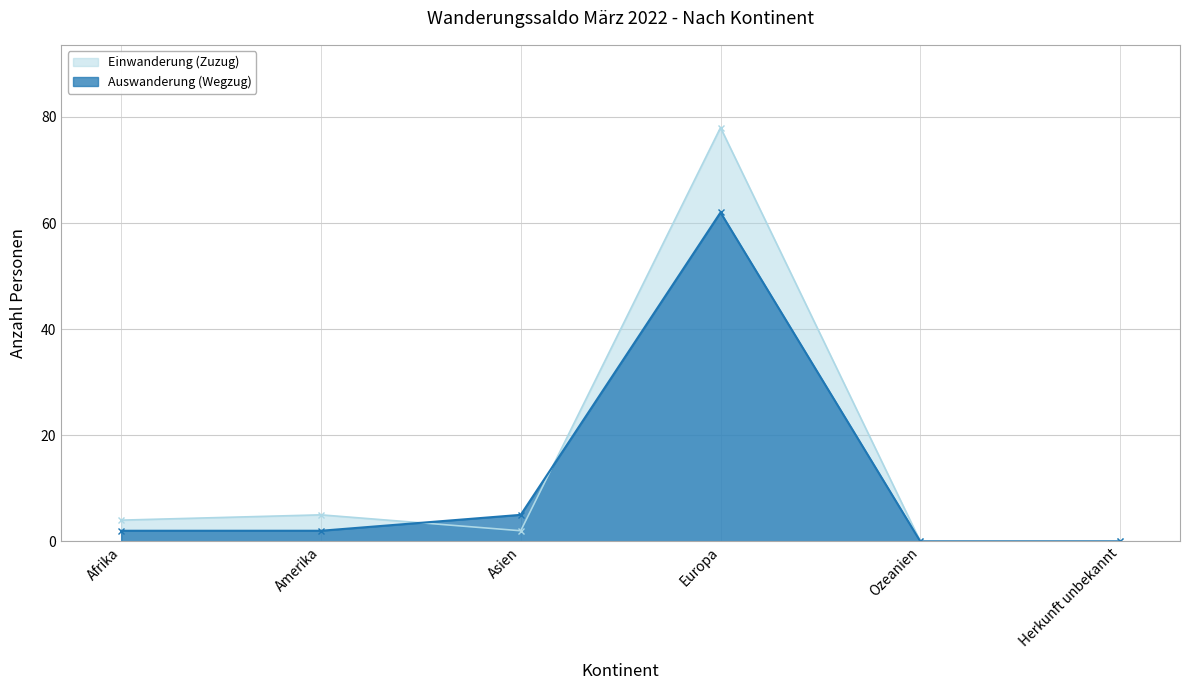

Which has a higher value, Europa or Asien?

Europa